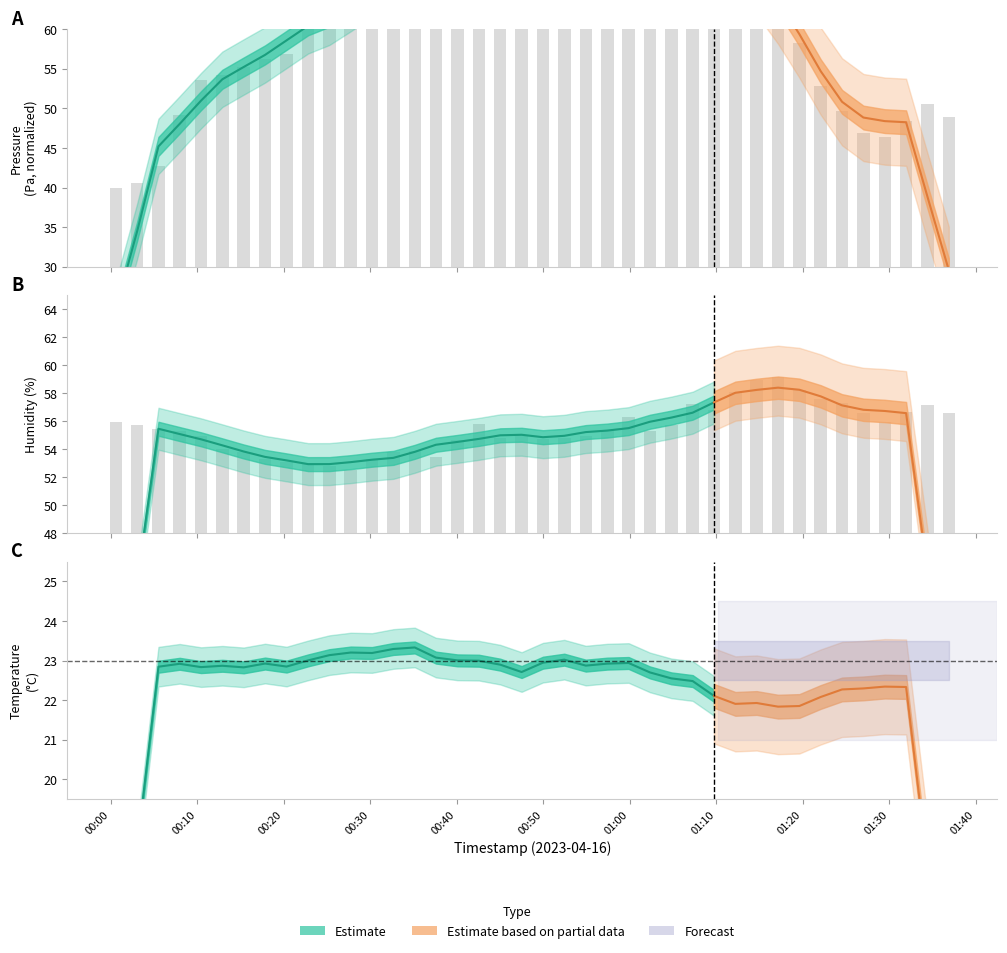

What is the difference between the second highest and minimum values in the humidity series?

6.4